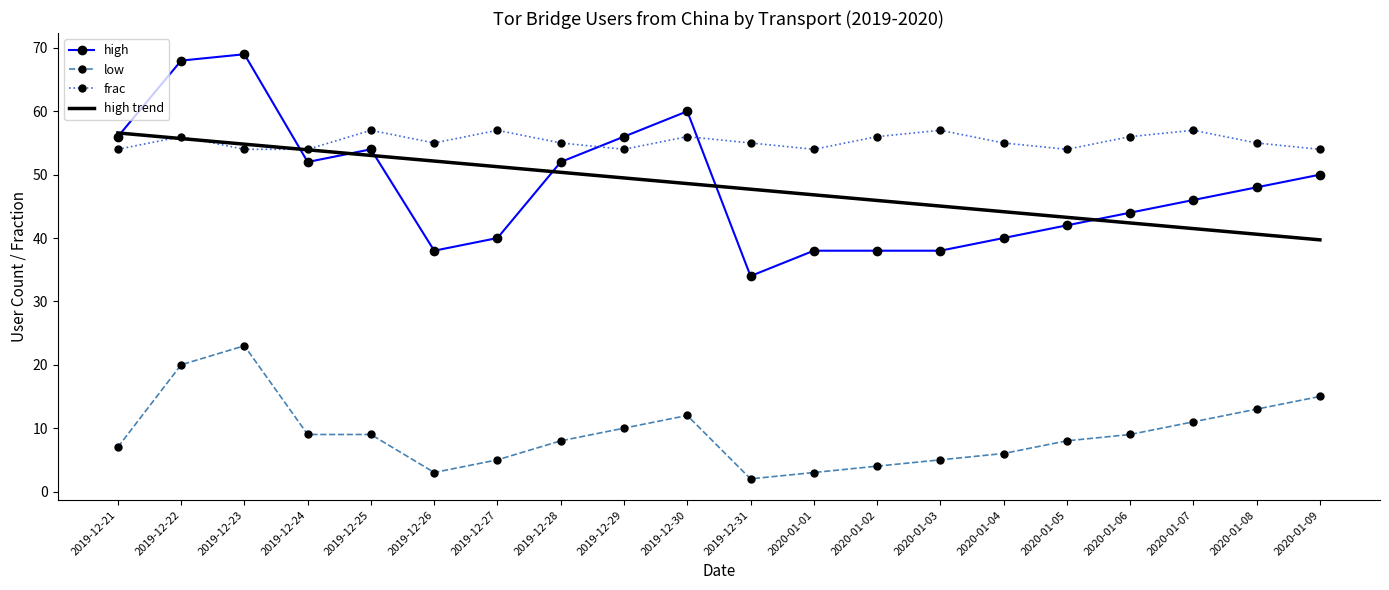

True or false: low and high cross at least once.

False